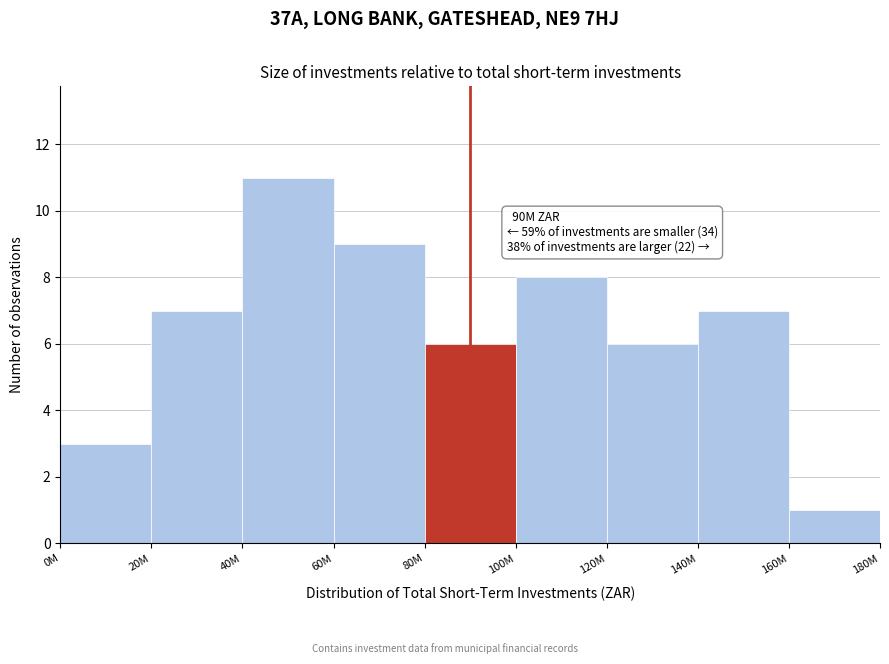

Reading right to left, list all the values displayed in this chart.

160M=1	140M=7	120M=6	100M=8	80M=6	60M=9	40M=11	20M=7	0M=3